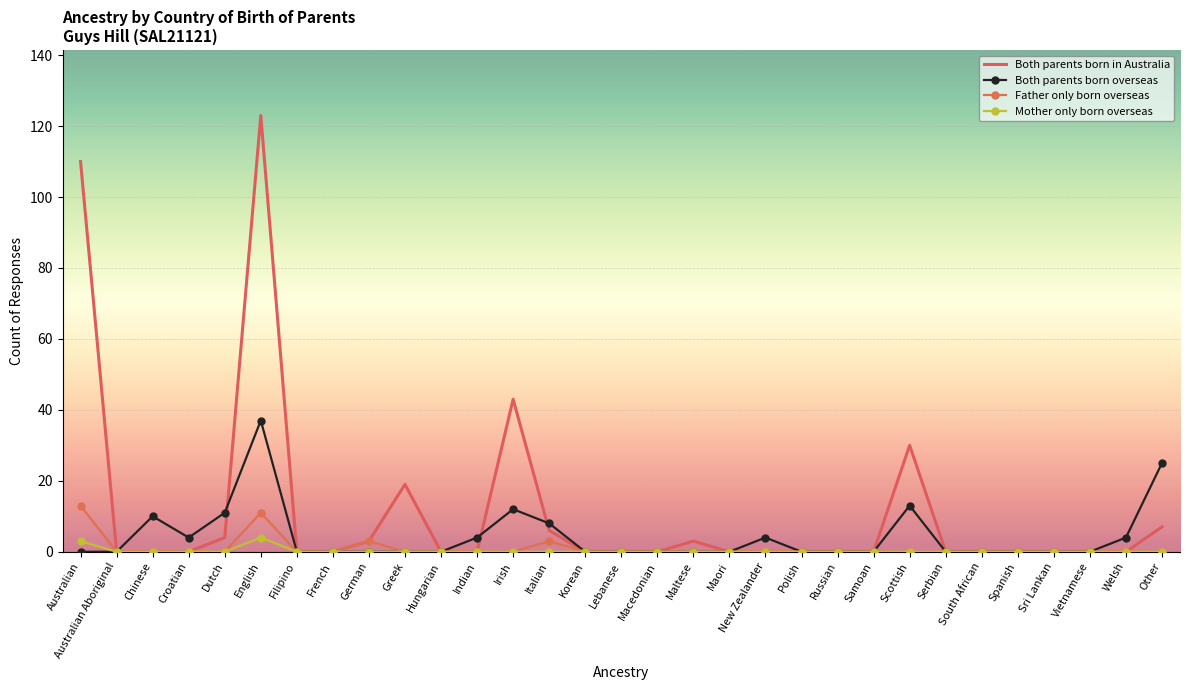

What position from the right is Irish?

19